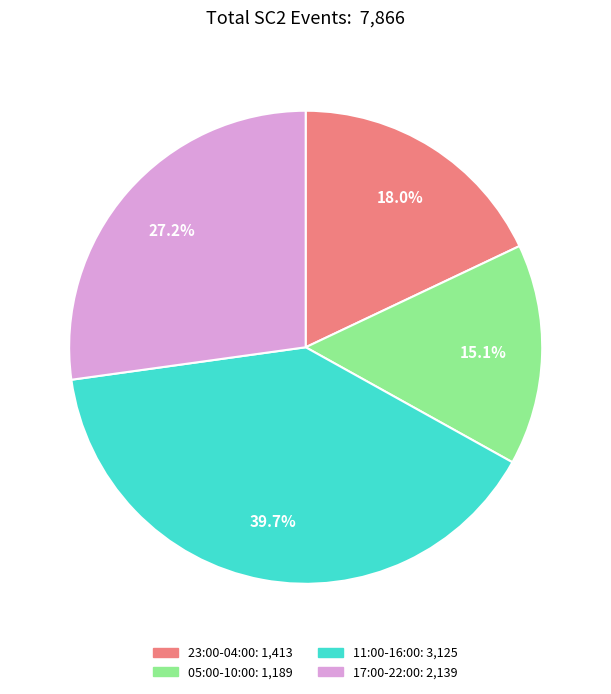

To the nearest percent, what is the average slice percentage?

25%